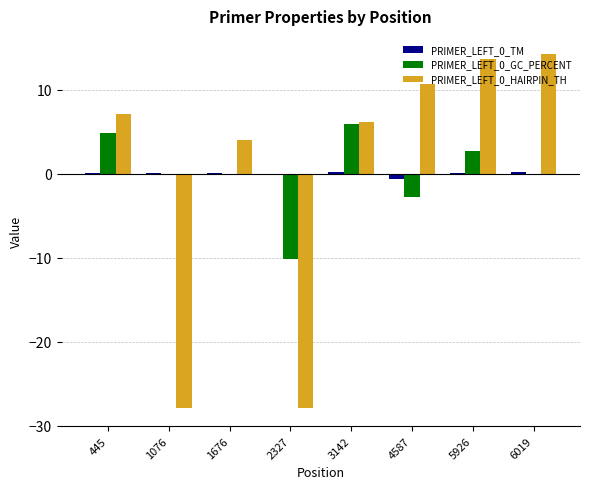

The PRIMER_LEFT_0_HAIRPIN_TH series shows 14.3 at 6019. True or false?

True